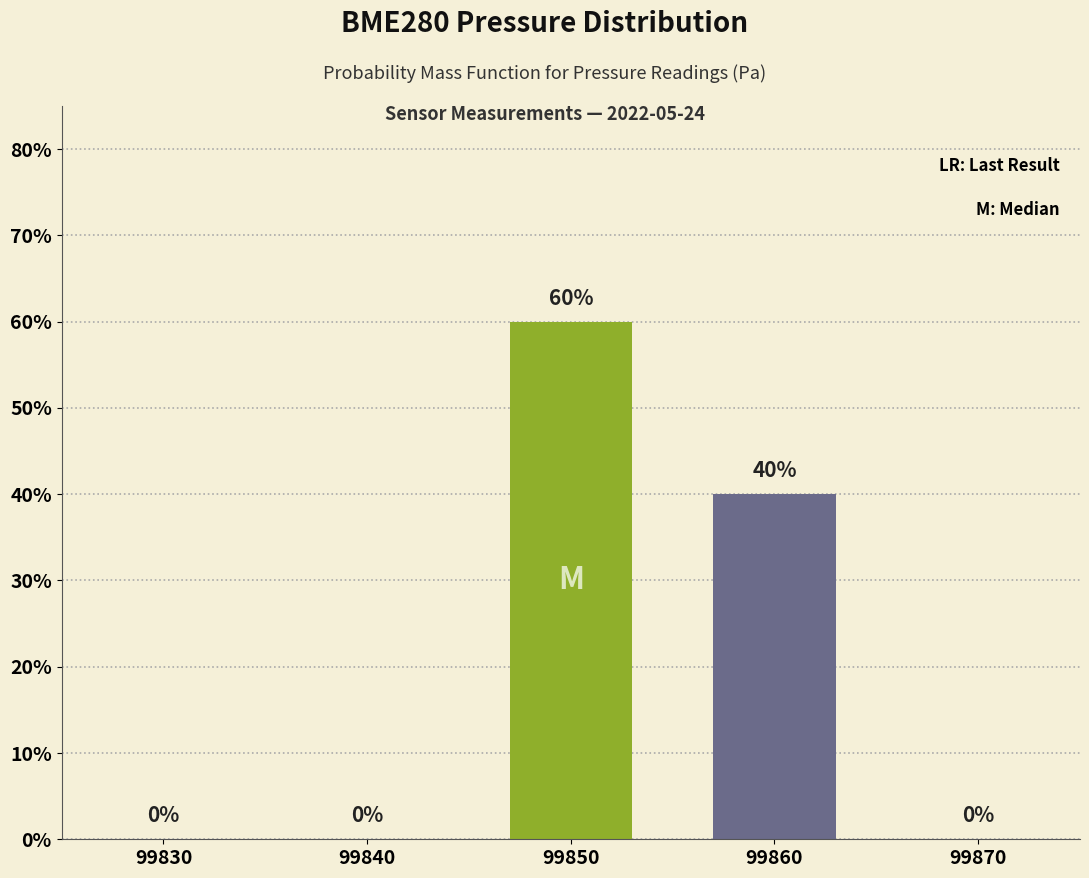

Which has a higher value, 99830 or 99850?

99850